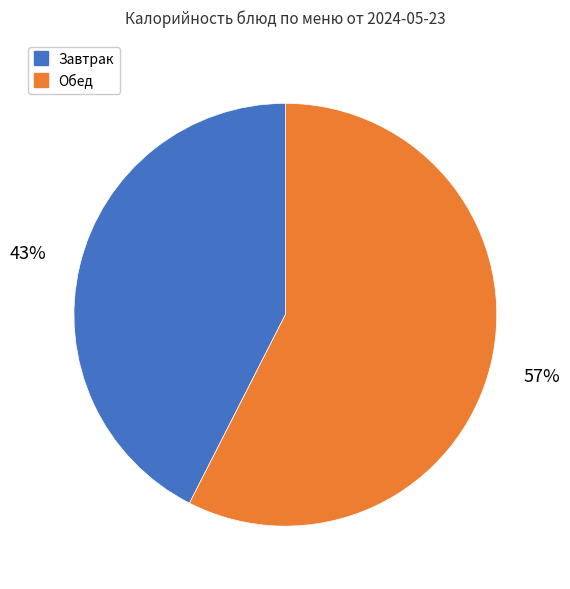

Count the number of slices in the pie.

2